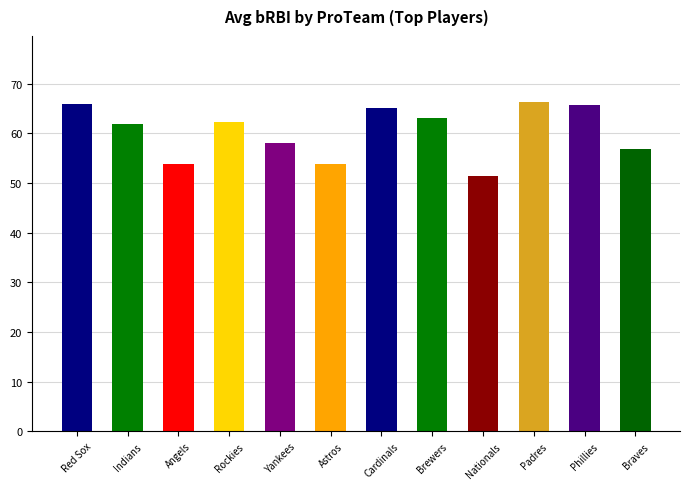

Count the number of categories in the chart.

12